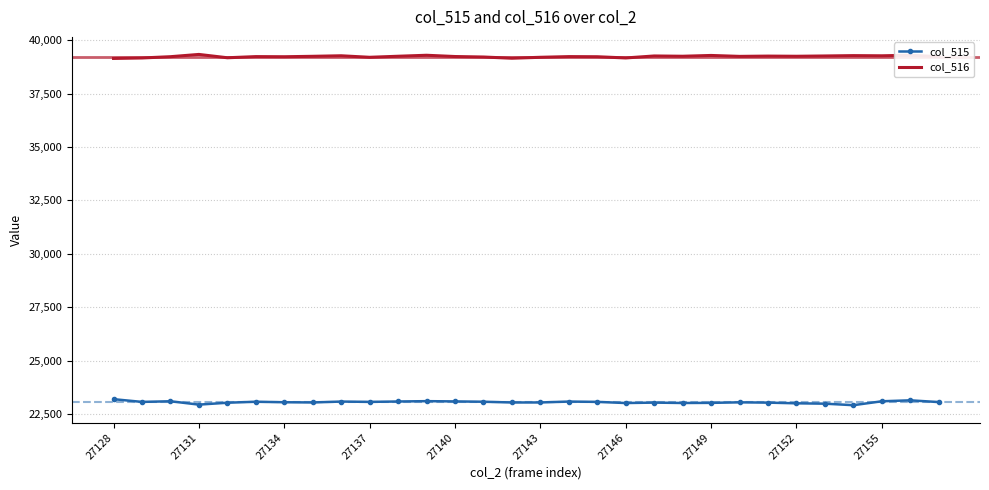

True or false: col_515 and col_516 cross at least once.

False